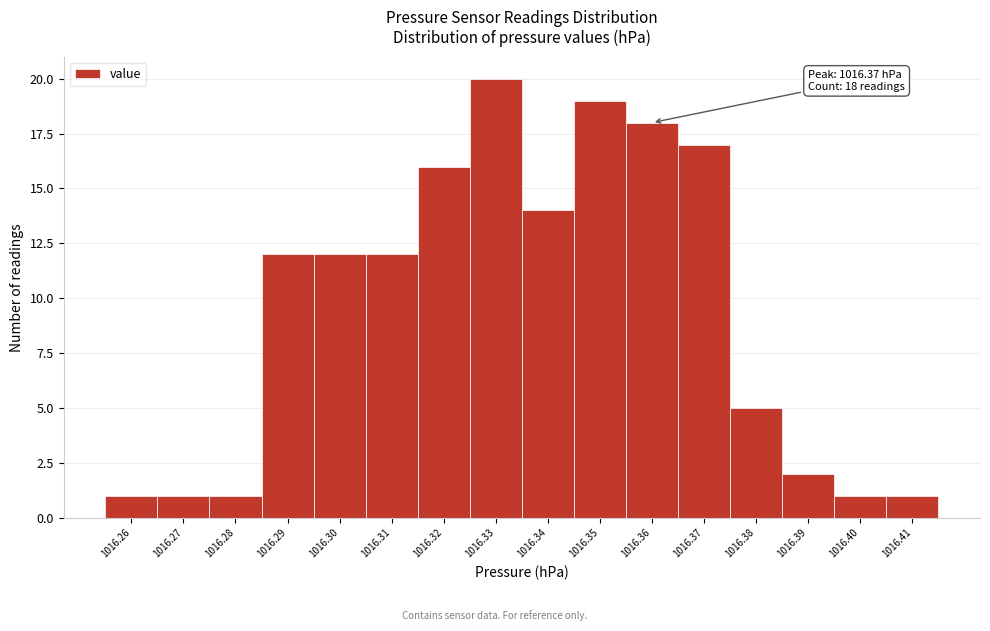

Reading left to right, transcribe all the data shown in this chart.

1016.26=1	1016.27=1	1016.28=1	1016.29=12	1016.30=12	1016.31=12	1016.32=16	1016.33=20	1016.34=14	1016.35=19	1016.36=18	1016.37=17	1016.38=5	1016.39=2	1016.40=1	1016.41=1